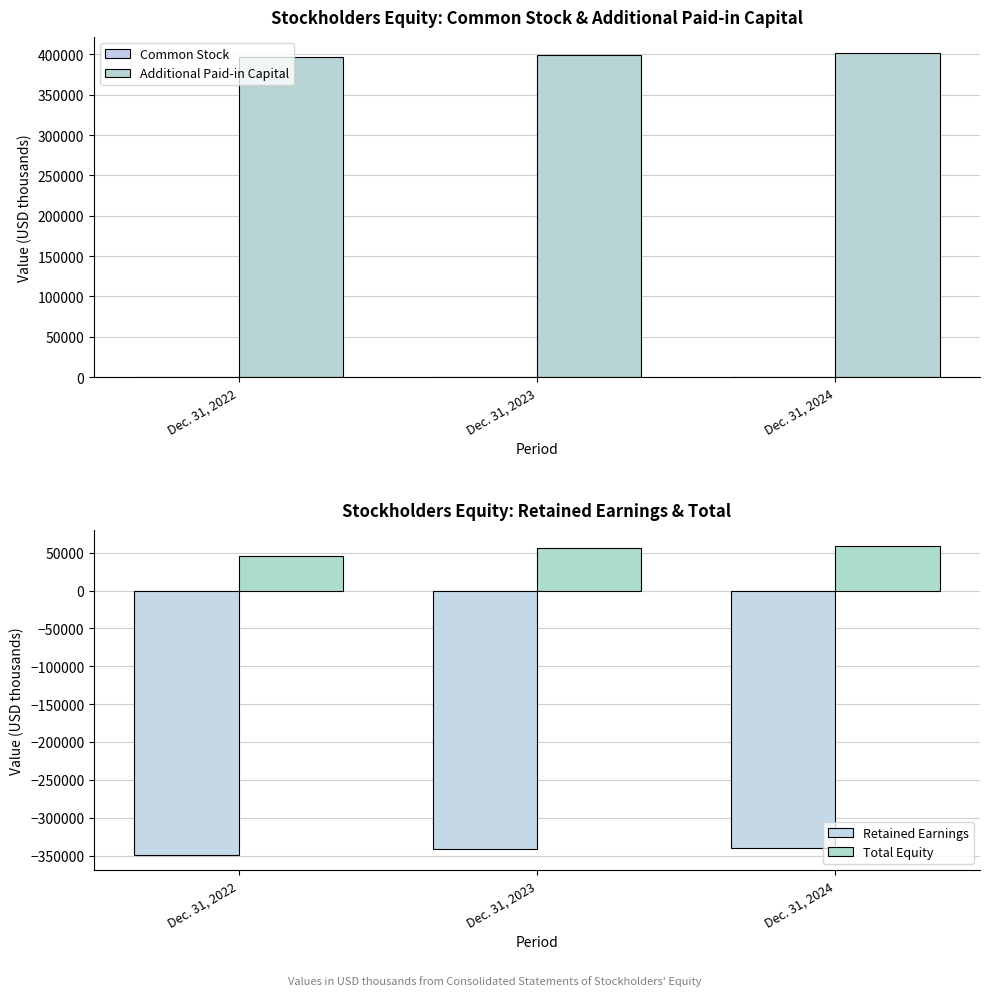

What is the difference between the Total Equity values at Dec. 31, 2024 and Dec. 31, 2023?

3381